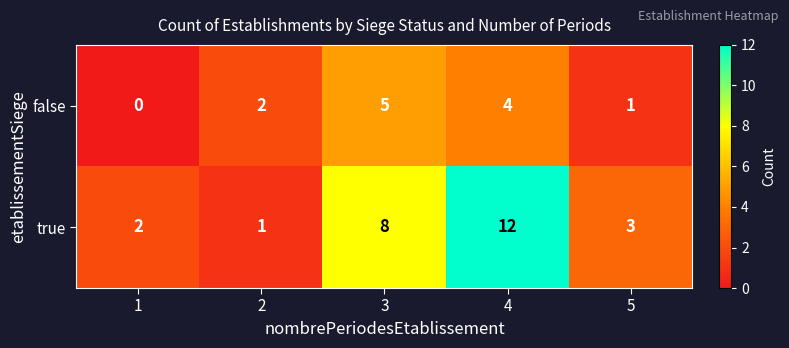

Reading right to left, list all the values displayed in this chart.

false: 5=1	4=4	3=5	2=2	1=0
true: 5=3	4=12	3=8	2=1	1=2